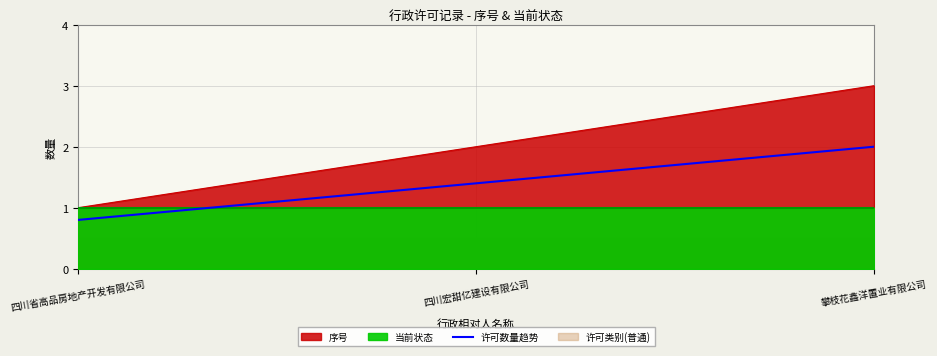

True or false: 许可数量趋势 and 序号 cross at least once.

False